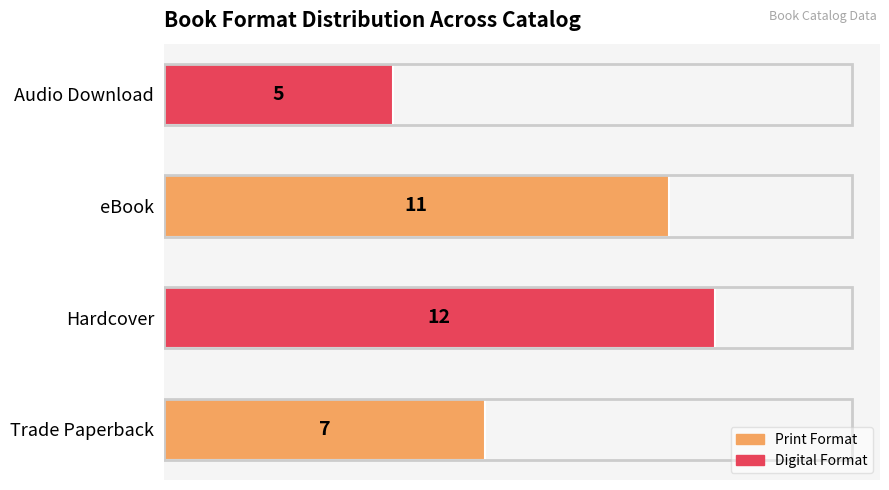

List the labels in order of value, smallest first.

Audio Download, Trade Paperback, eBook, Hardcover